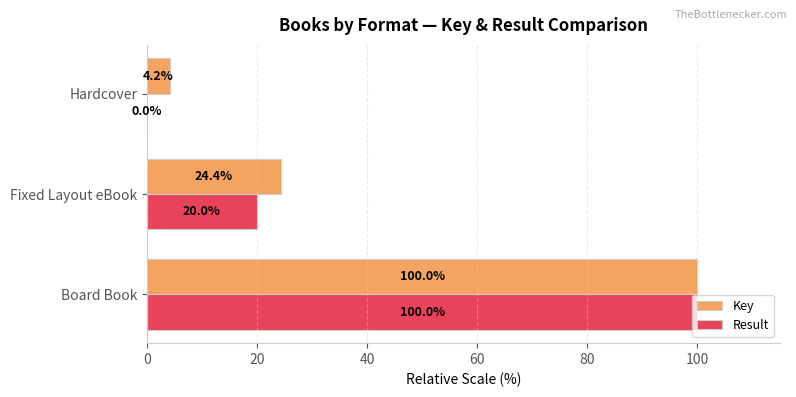

What is the maximum value for Result?

100.0